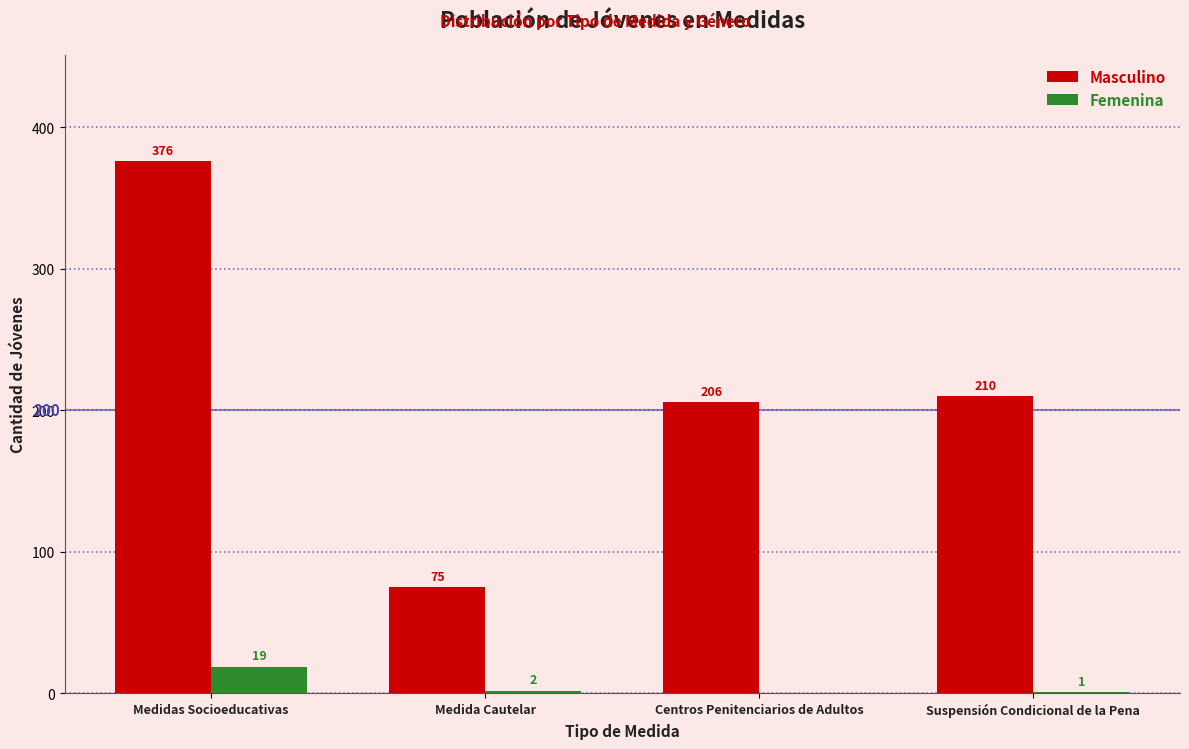

At which category is the sum across all series the highest?

Medidas Socioeducativas